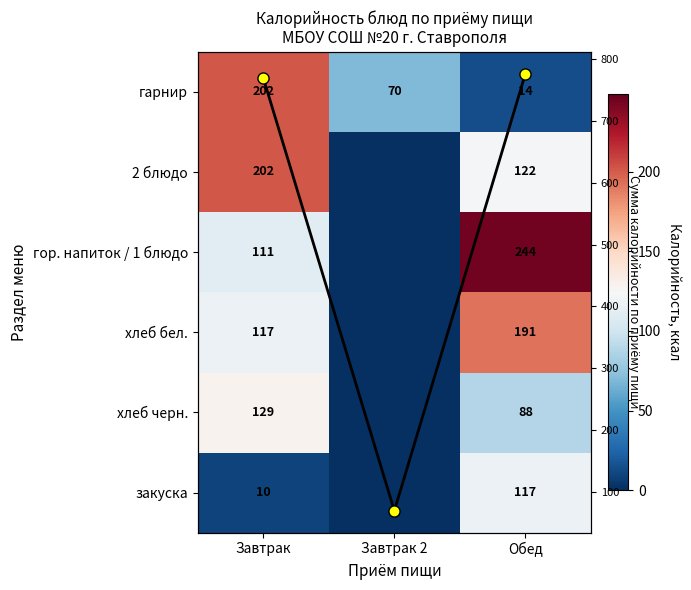

Is the value of хлеб бел. at Завтрак greater than the value of 2 блюдо at Завтрак?

No